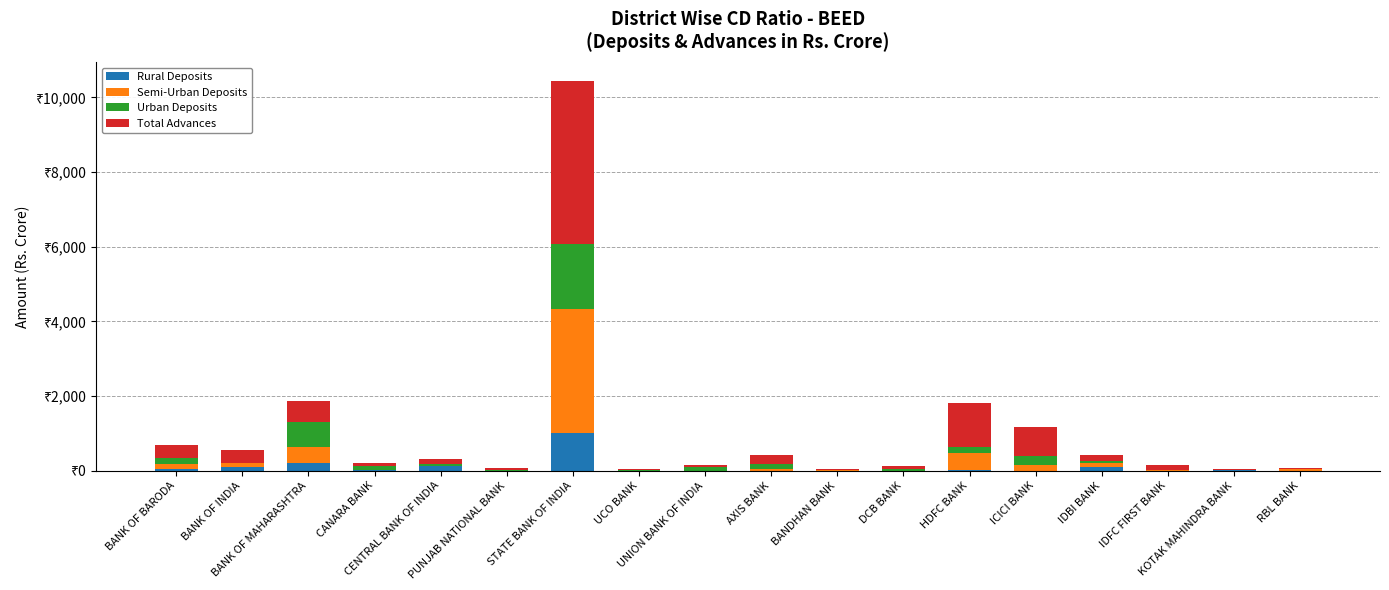

Where is Urban Deposits nearest to the value 880?

BANK OF MAHARASHTRA